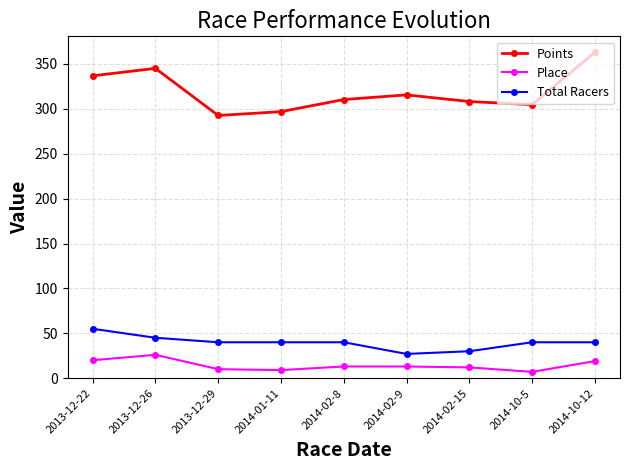

What are all the series names shown in the legend?

Points, Place, Total Racers